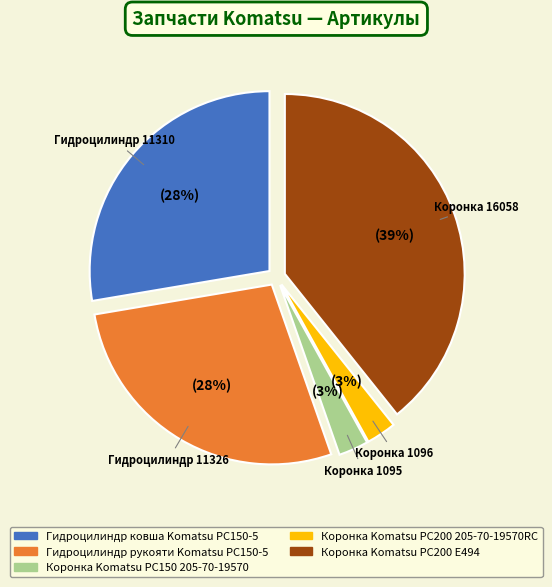

To the nearest percent, what is the average slice percentage?

20%